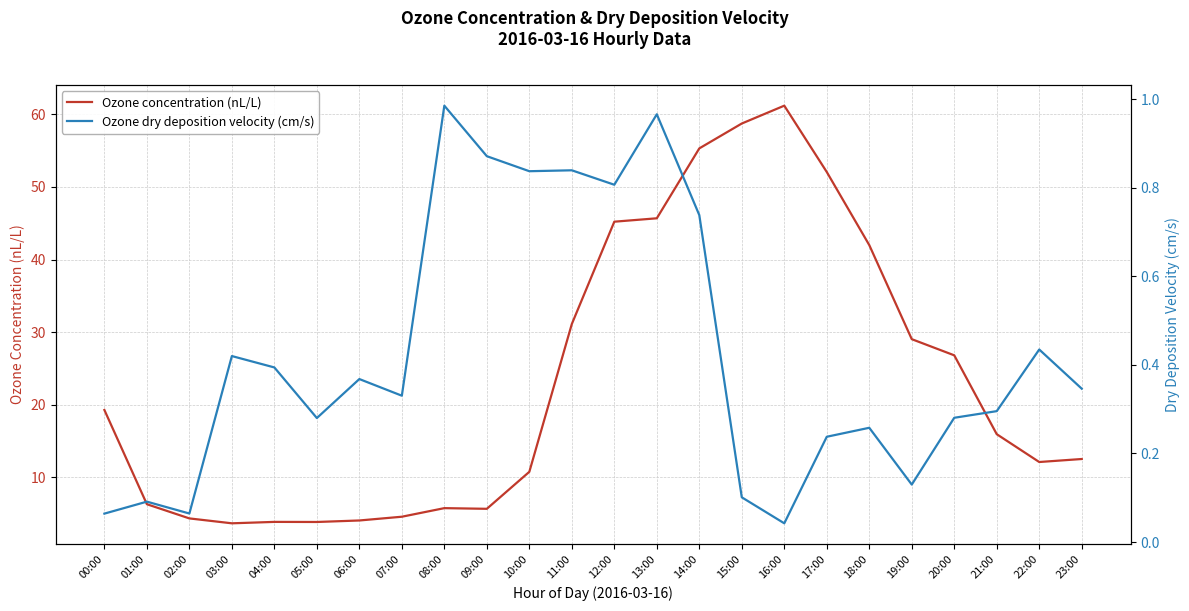

How many interior local valleys does the Ozone dry deposition velocity (cm/s) series have?

7